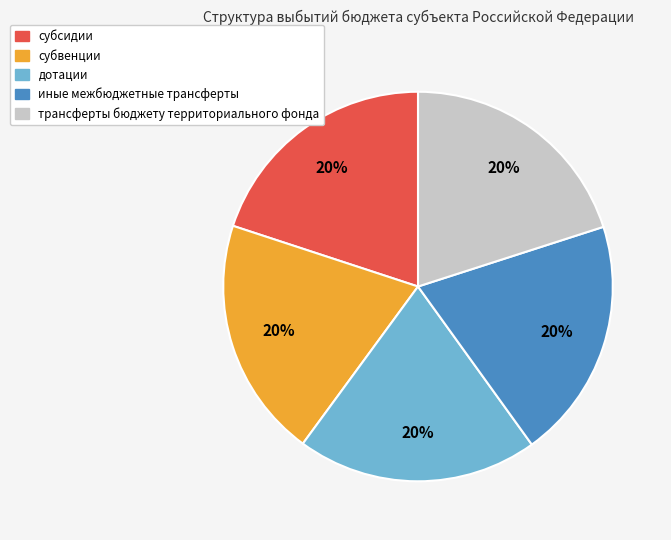

Is субвенции the majority of the pie?

No